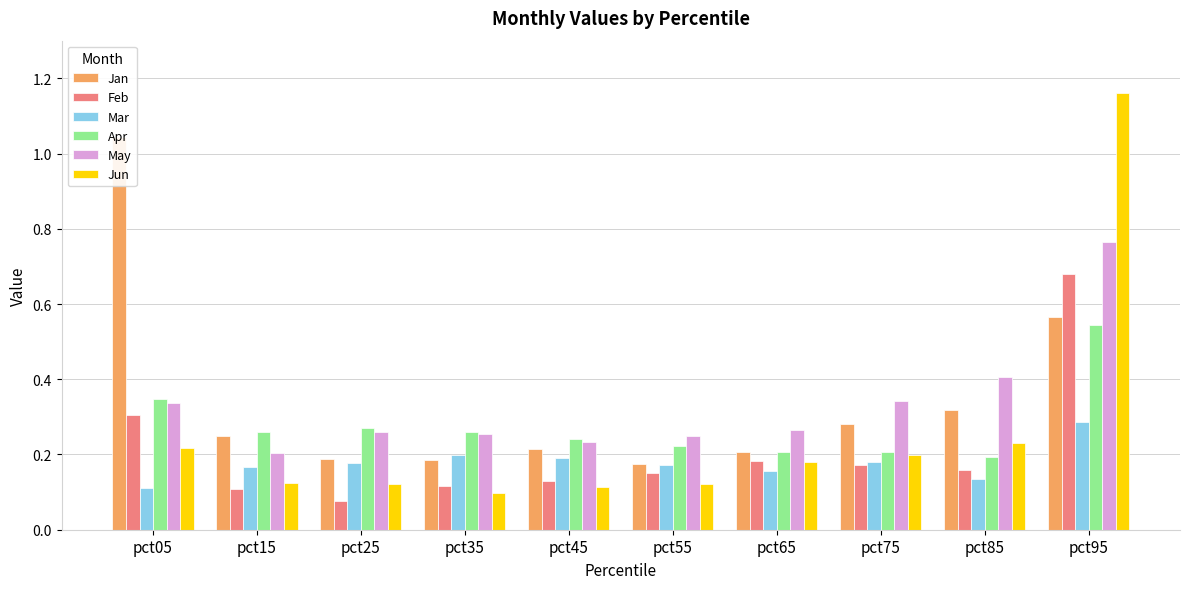

List the labels in order of May value, largest first.

pct95, pct85, pct75, pct05, pct65, pct25, pct35, pct55, pct45, pct15